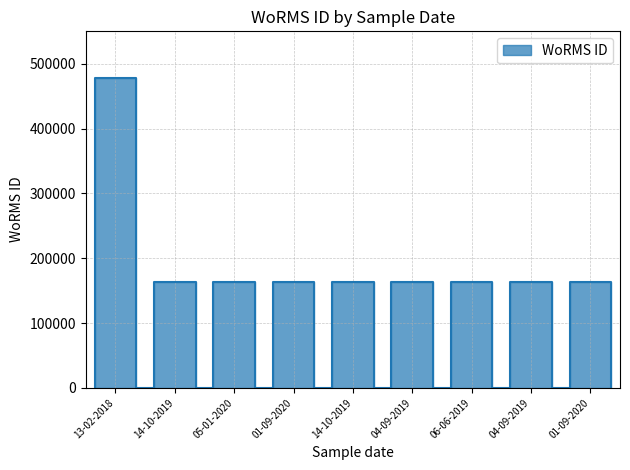

What is the sum of all values?

1780372